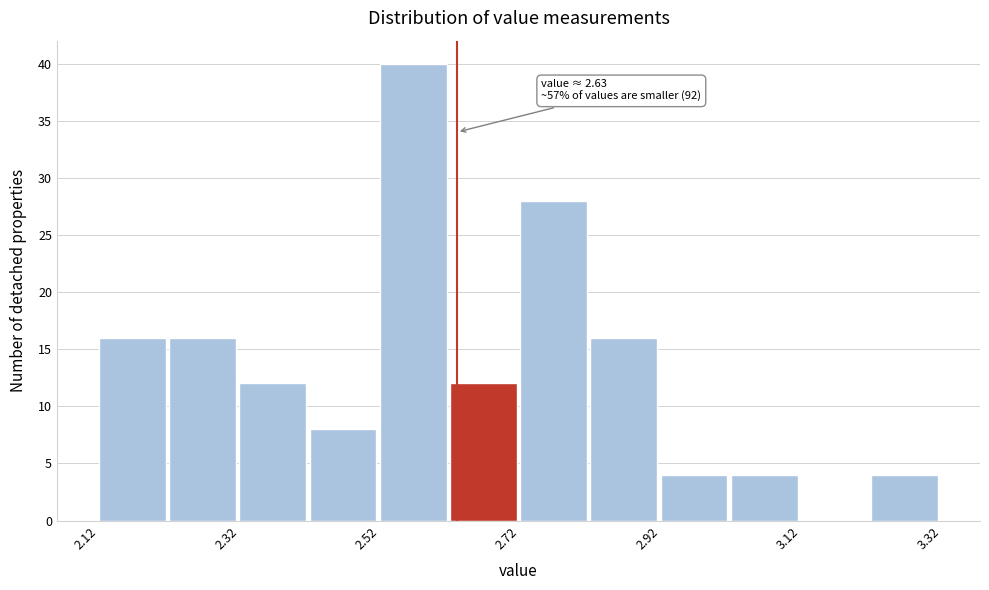

Over which range of the x-axis is the bar tallest?

2.52 to 2.62